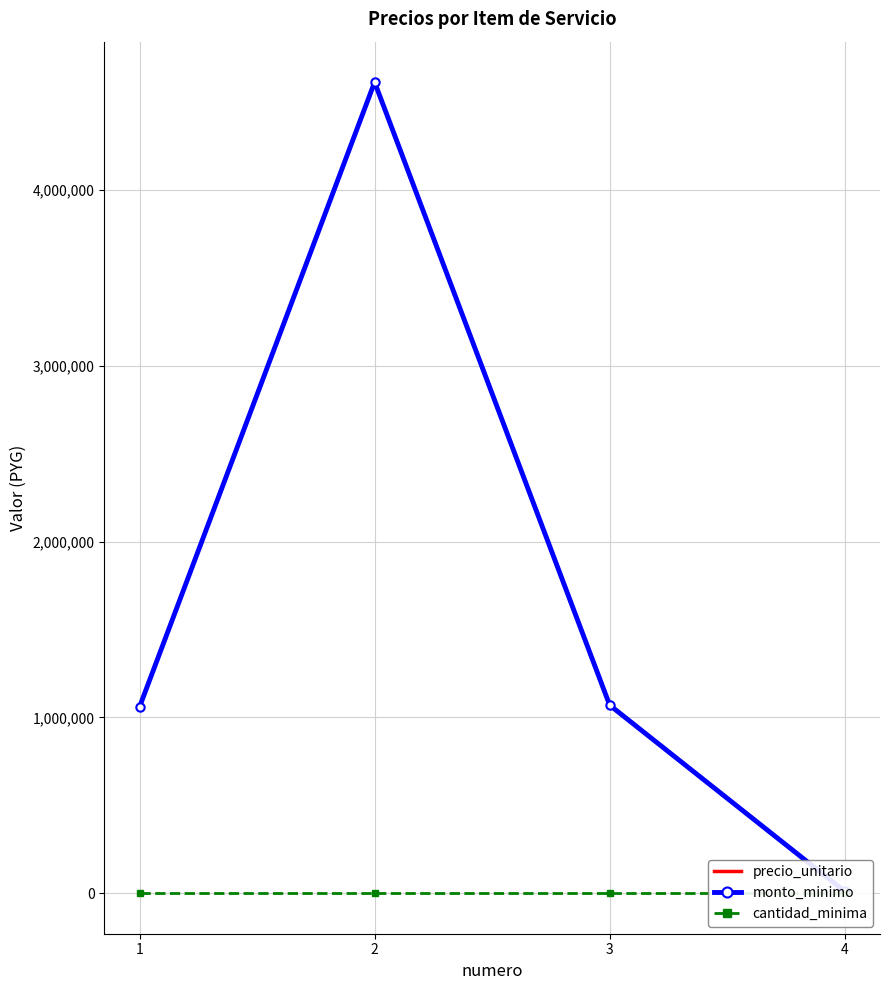

True or false: precio_unitario and cantidad_minima intersect in this chart.

False